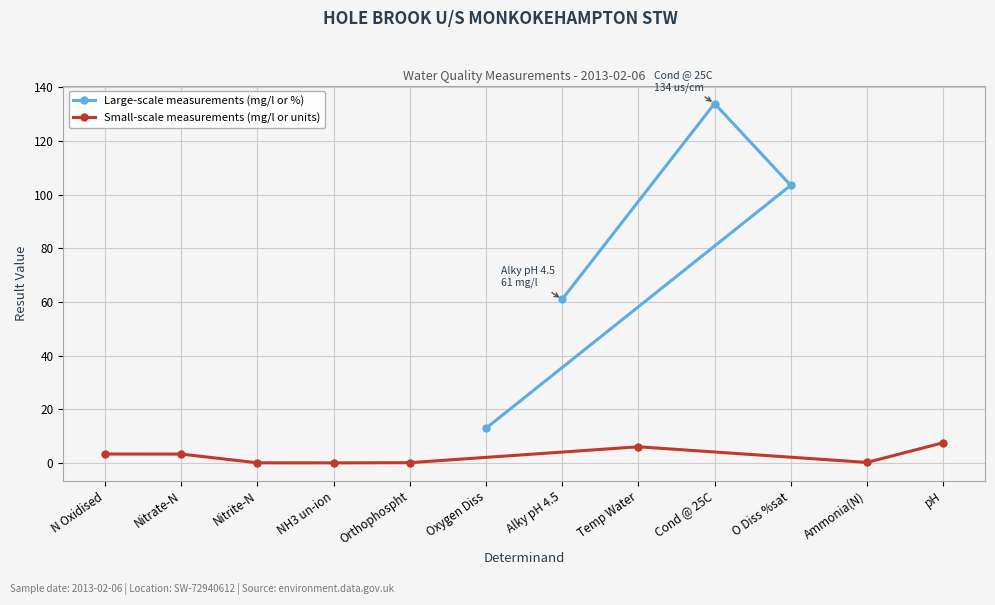

At which category does the data reach its first local valley?

NH3 un-ion